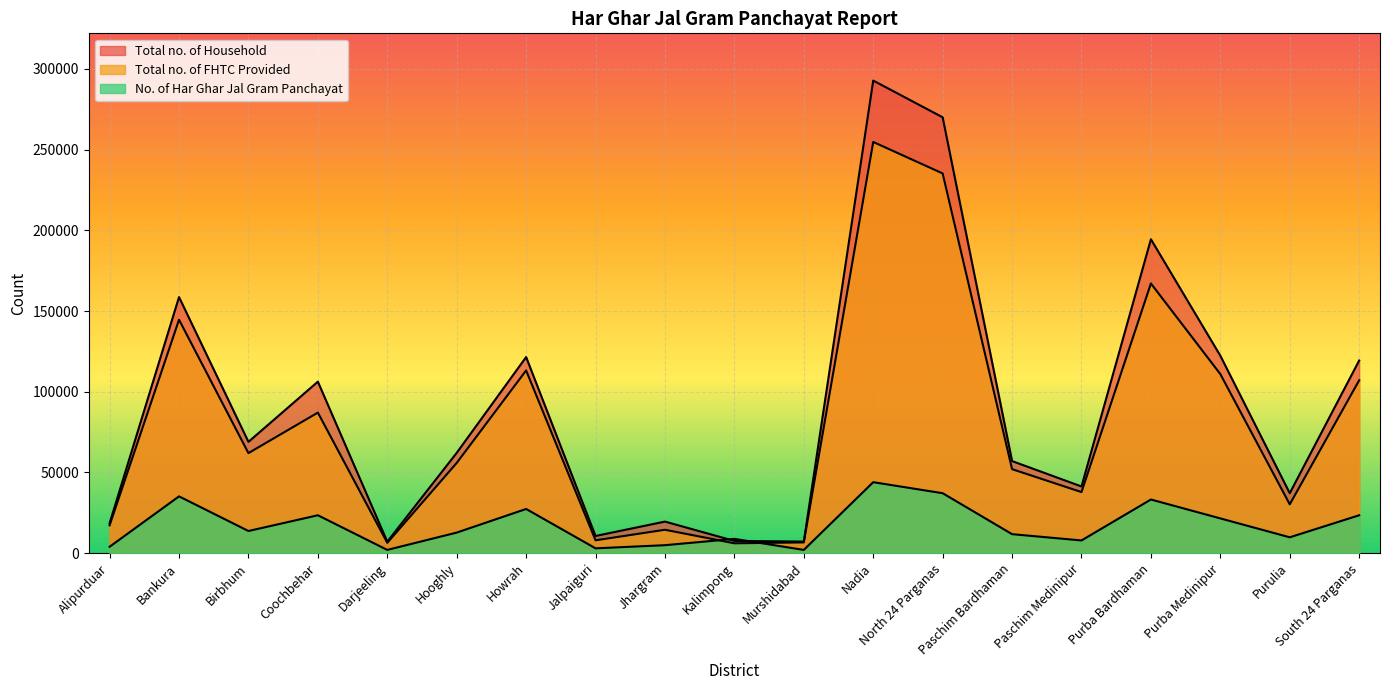

What is the difference between the second highest and second lowest values in the No. of Har Ghar Jal Gram Panchayat series?

35136.4